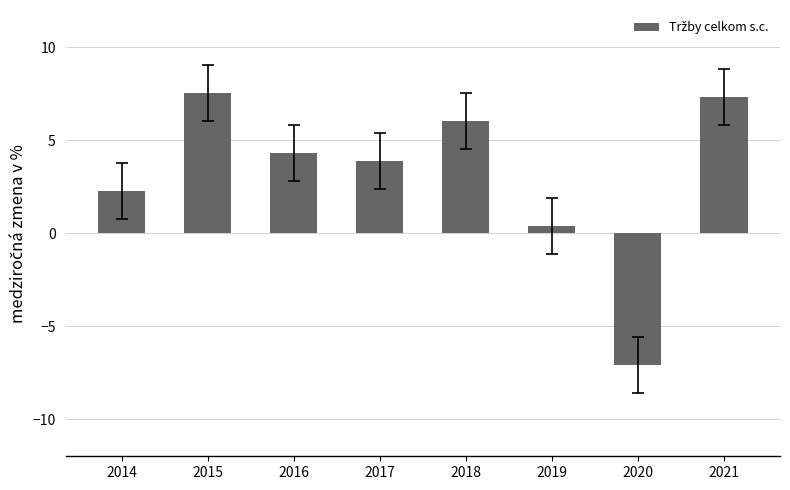

What is the minimum value shown in the chart?

-7.1